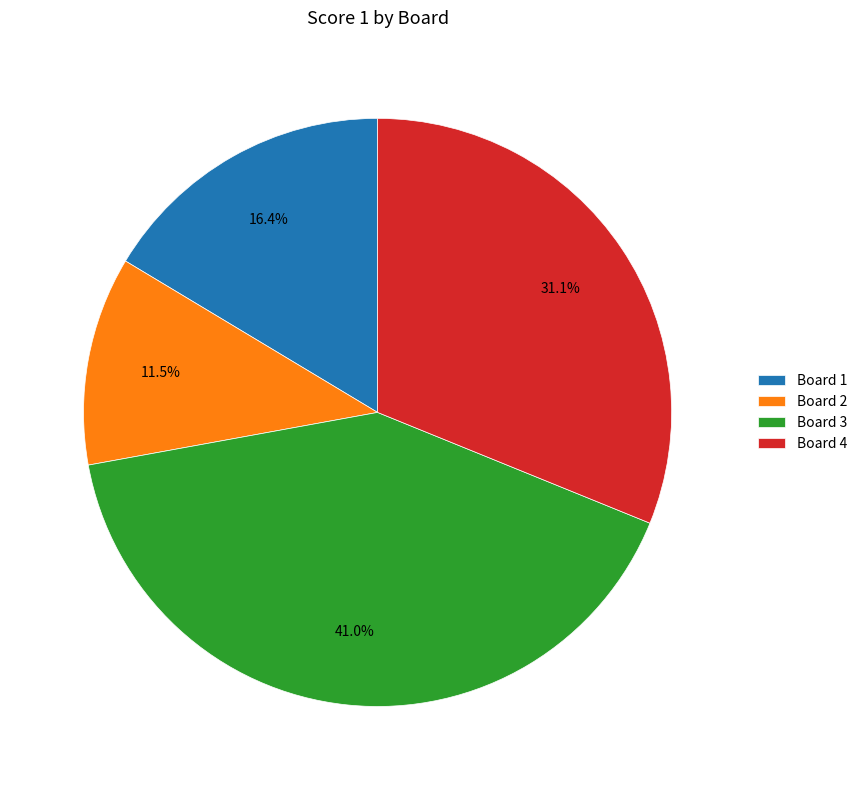

Is it true that Board 4 is 24% of the pie?

False